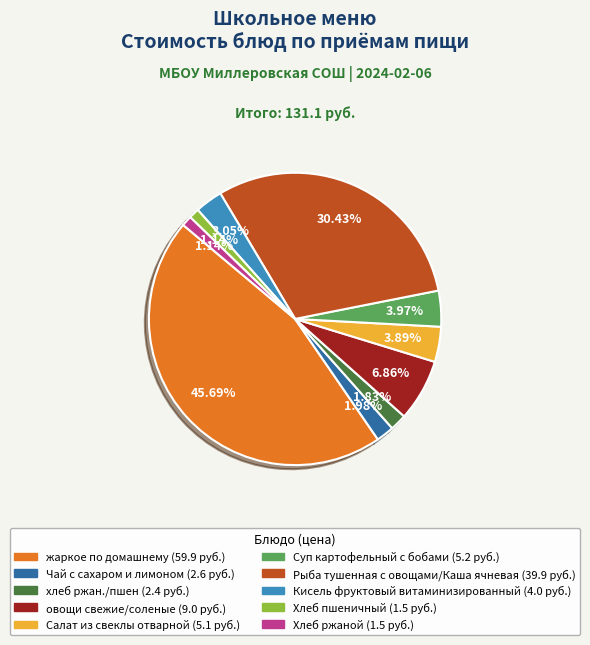

Is жаркое по домашнему the majority of the pie?

No